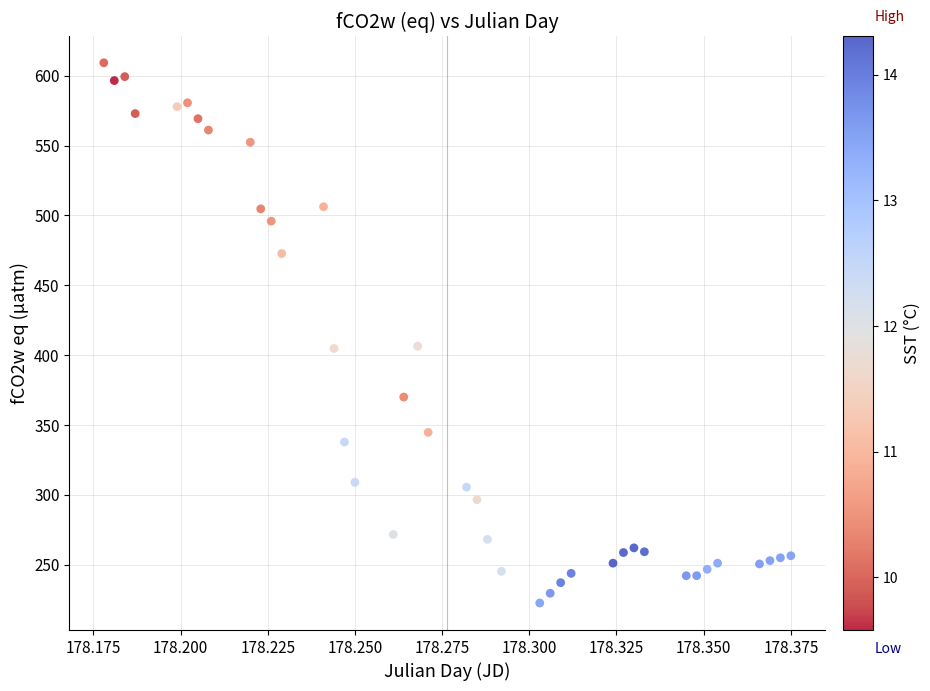

What is the range of Y values (max minus min)?

386.7